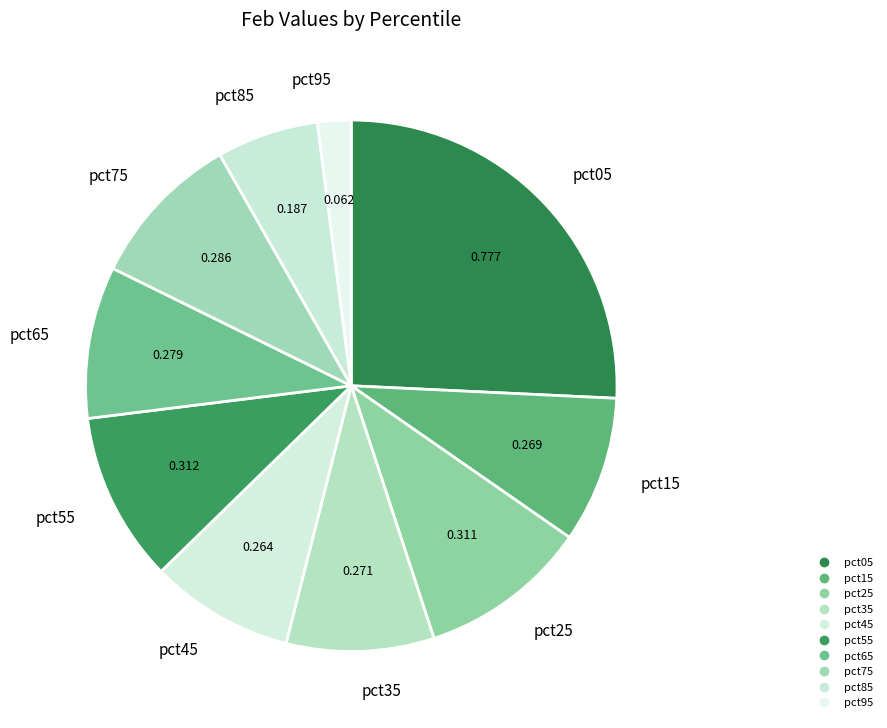

Count the number of slices in the pie.

10